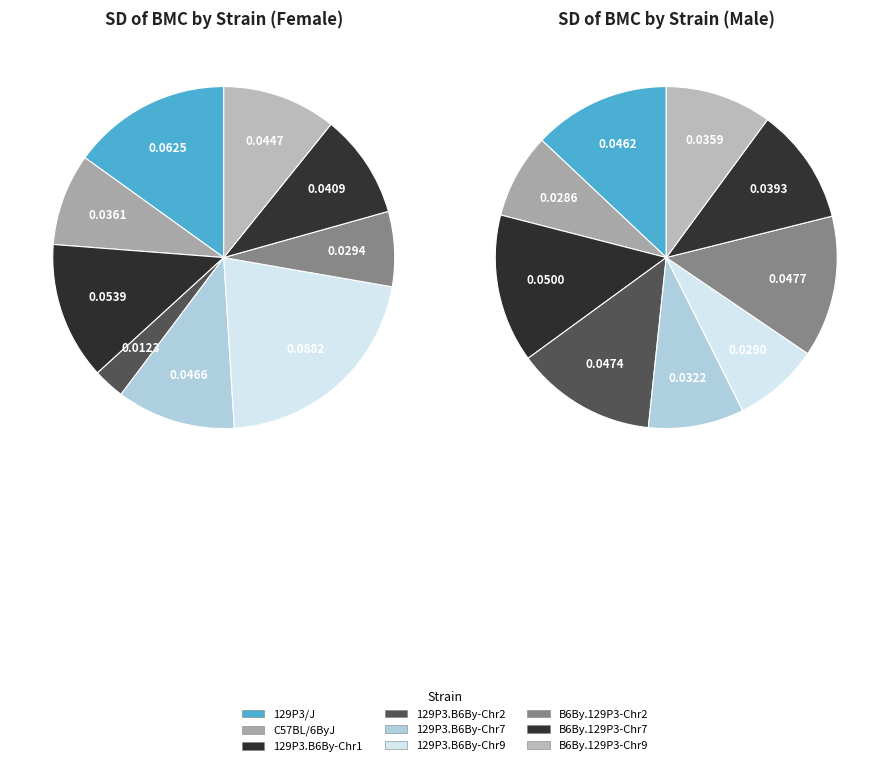

Do B6By.129P3-Chr9 and B6By.129P3-Chr2 together represent more than half of the pie?

No